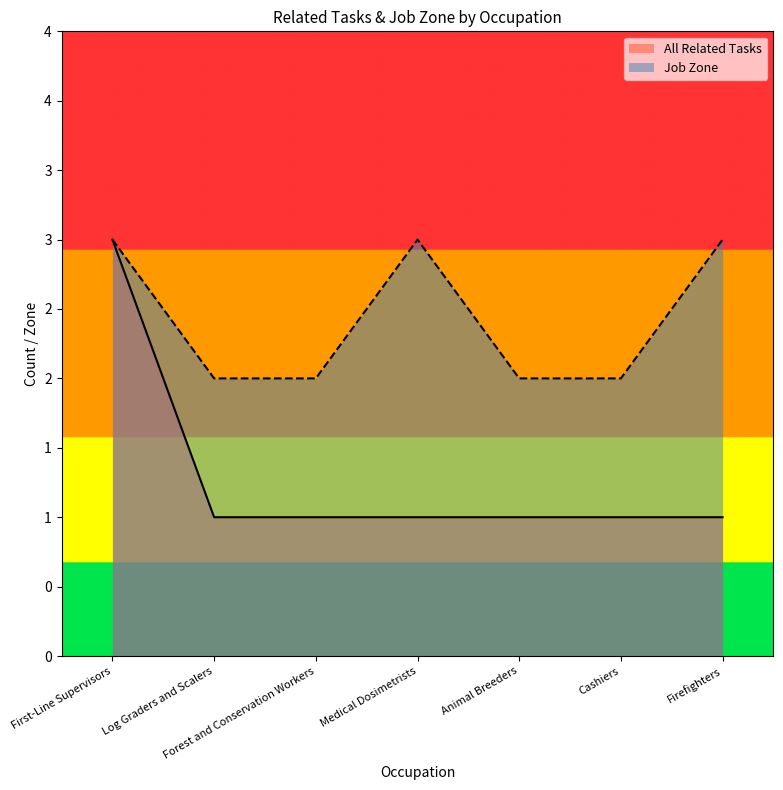

At which label is All Related Tasks closest to 2?

First-Line Supervisors